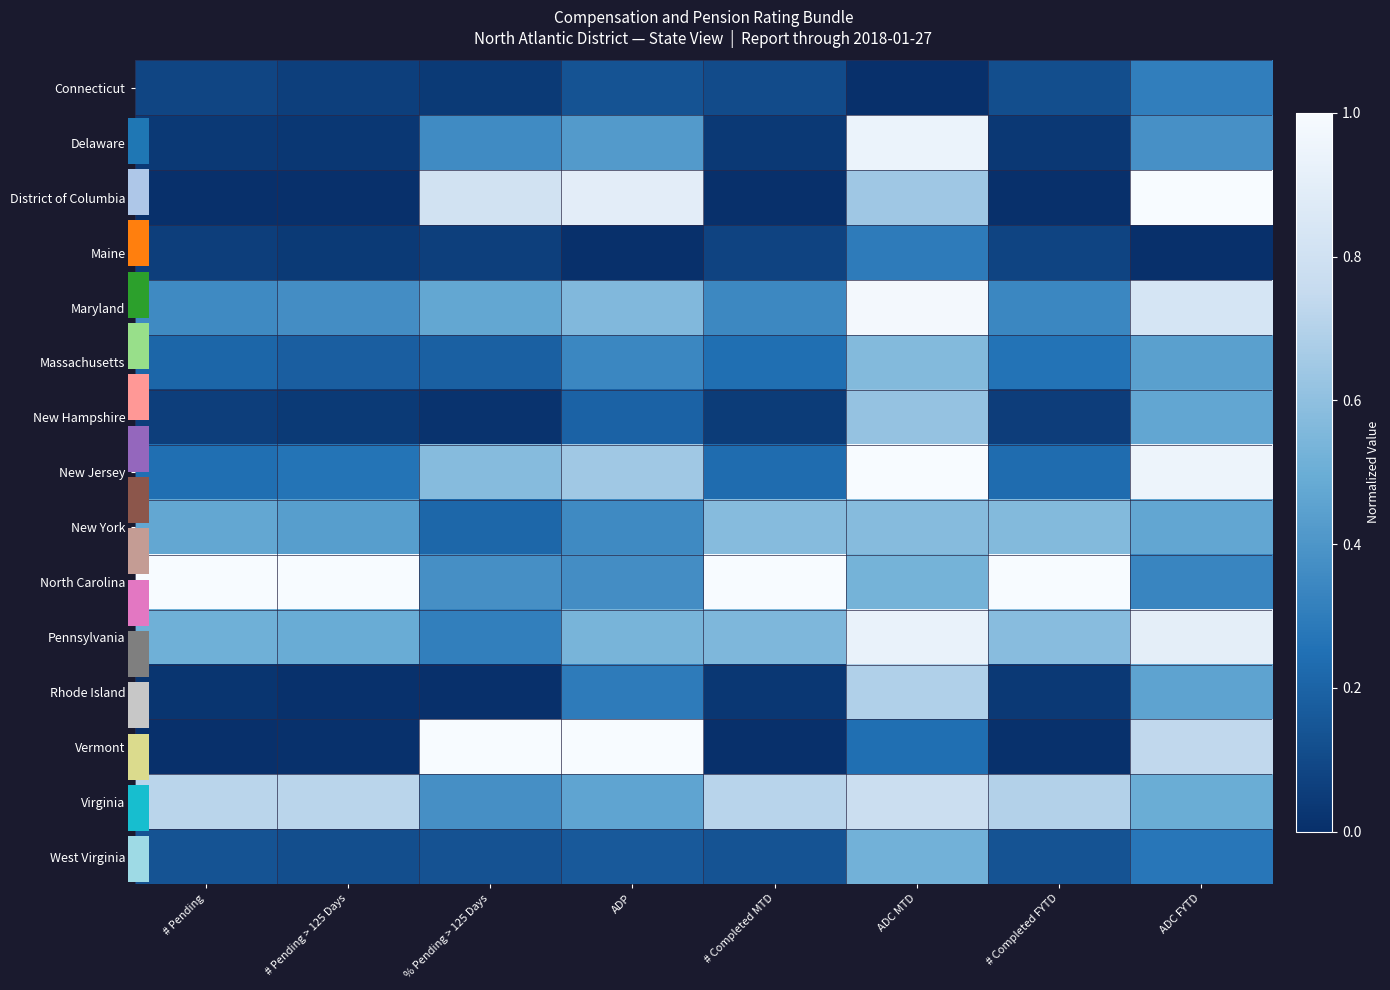

At which category does the chart reach its peak across all series?

ADC FYTD